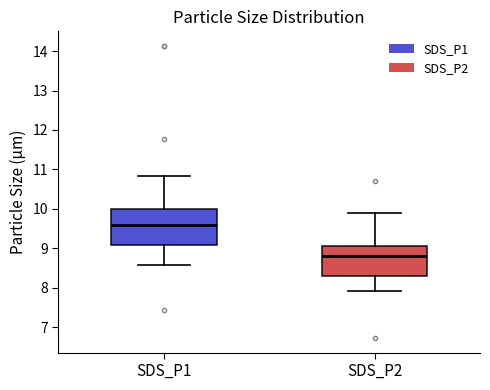

Where does the upper whisker of the box for SDS_P2 end on the y-axis? The values are not printed on the chart, so give them approximately, as read against the axis.

9.9